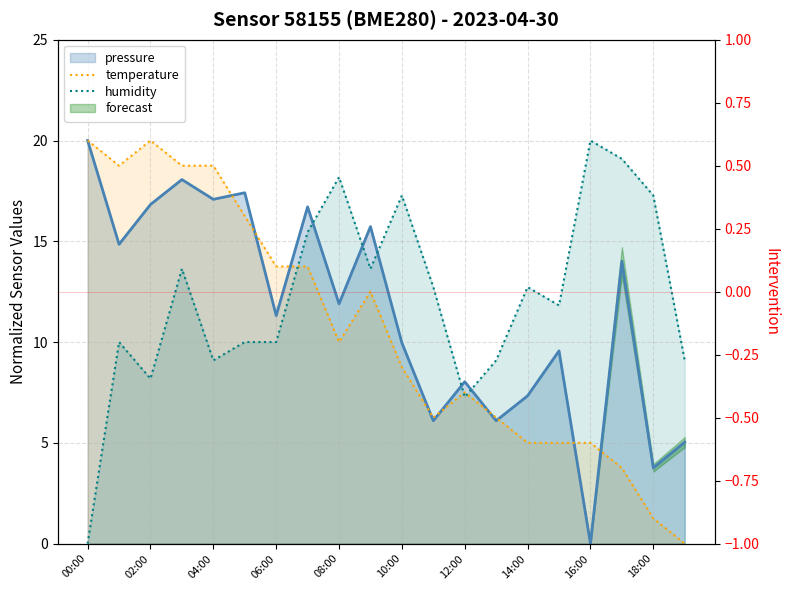

Is it true that temperature equals 1.9 at 17?

False